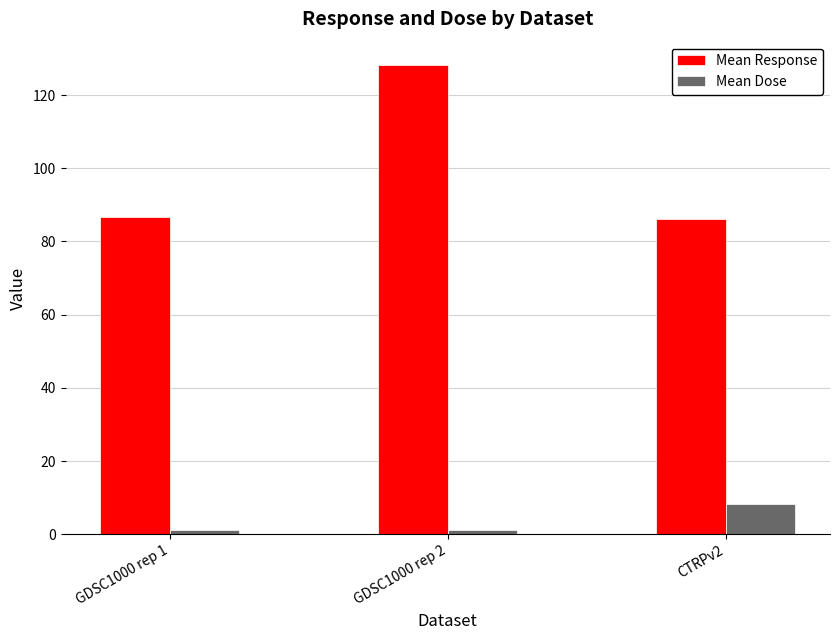

The value of Mean Response at CTRPv2 is 86.3. True or false?

True